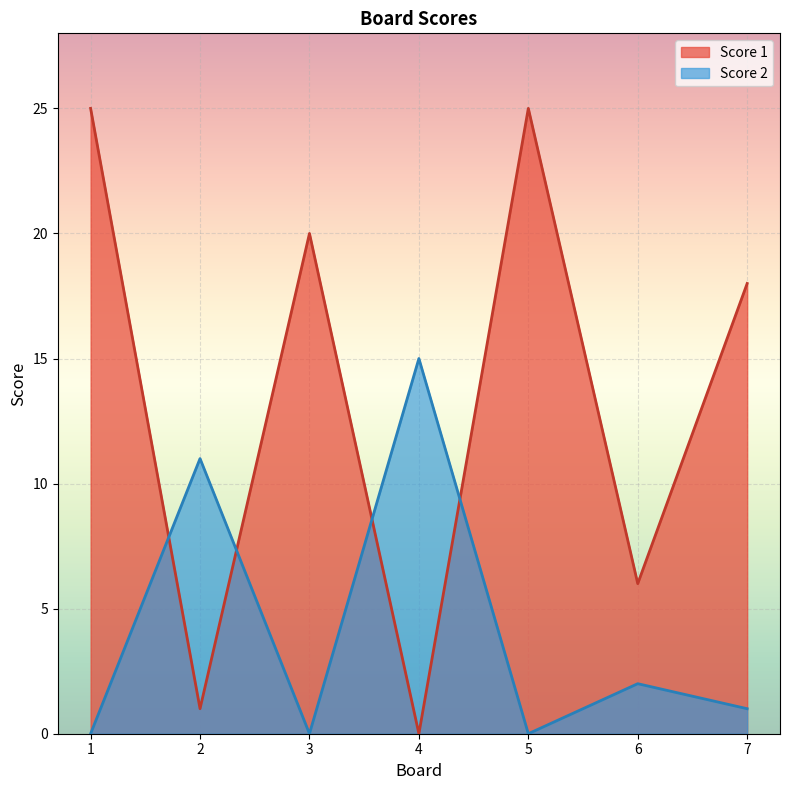

At which label is Score 2 closest to 7?

2